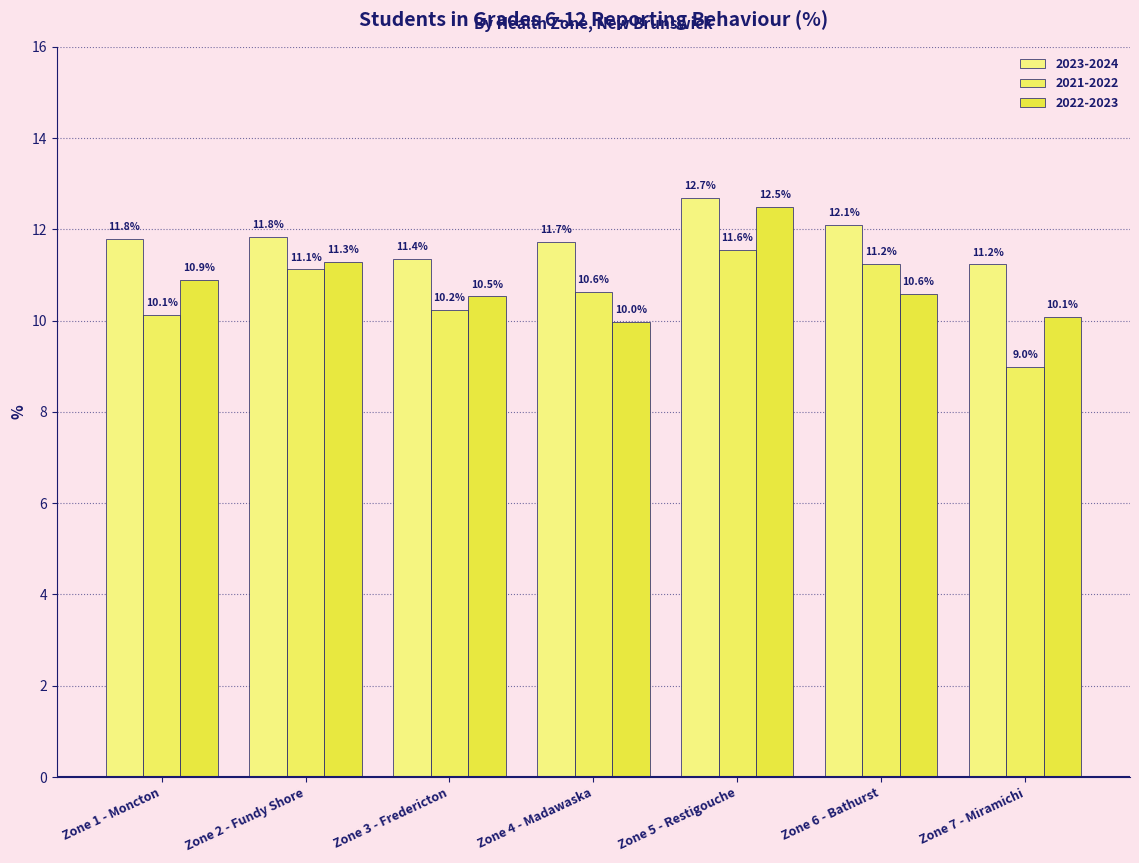

Is the value of 2021-2022 at Zone 7 - Miramichi greater than the value of 2022-2023 at Zone 6 - Bathurst?

No